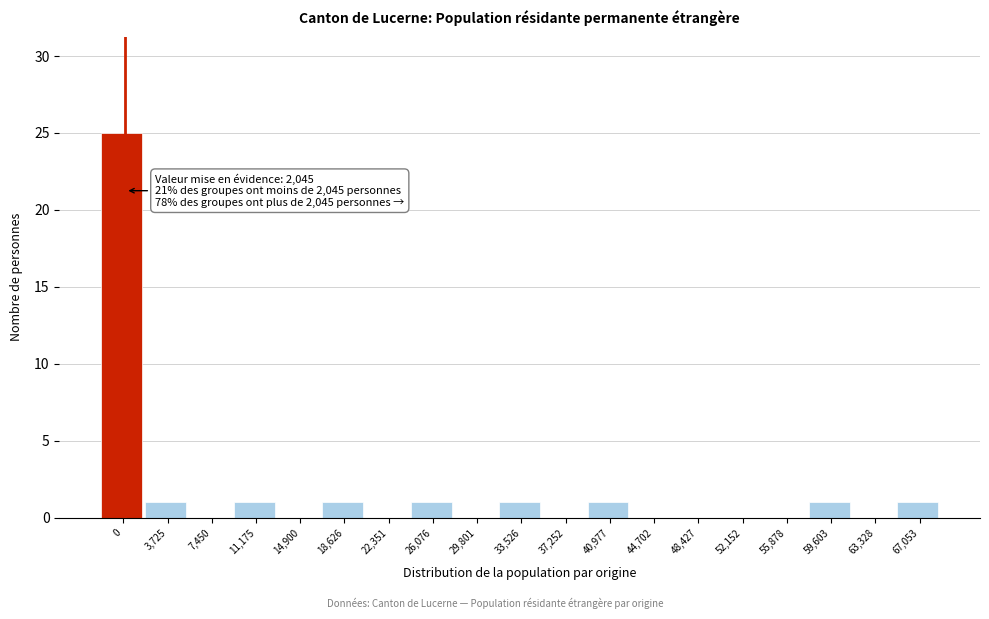

Reading left to right, extract all data points from this chart.

0=25	3,725=1	7,450=0	11,175=1	14,900=0	18,626=1	22,351=0	26,076=1	29,801=0	33,526=1	37,252=0	40,977=1	44,702=0	48,427=0	52,152=0	55,878=0	59,603=1	63,328=0	67,053=1